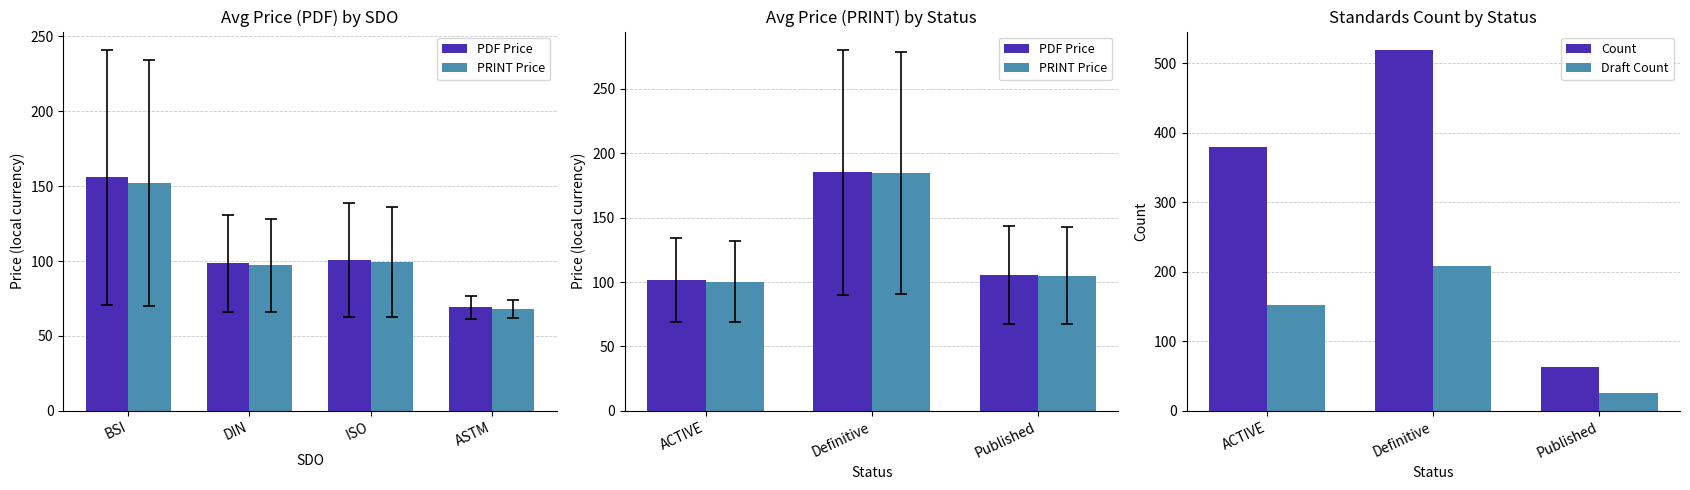

List the labels in order of Count value, smallest first.

Published, ACTIVE, Definitive